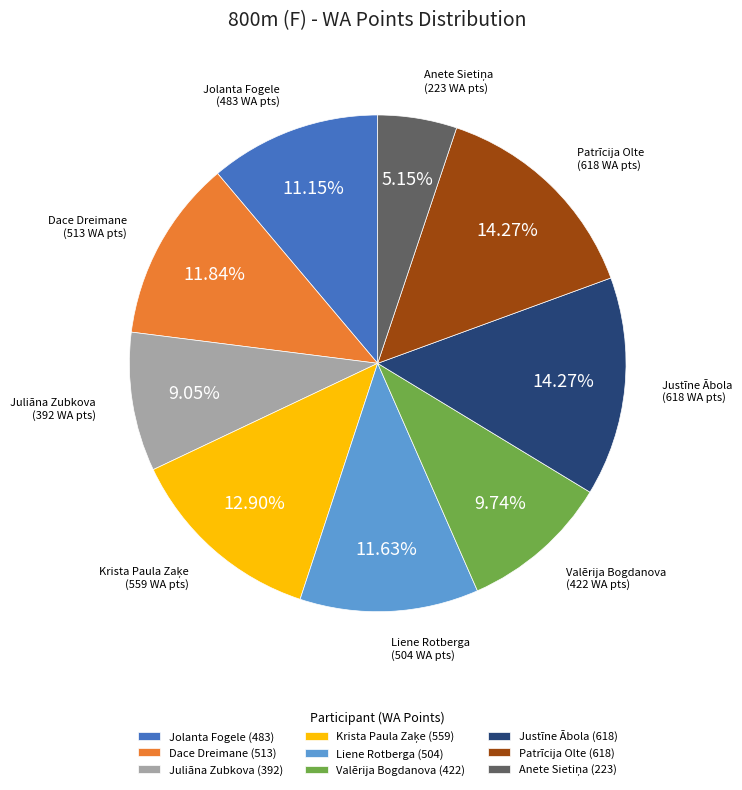

True or false: Valērija Bogdanova accounts for 10% of the total.

True